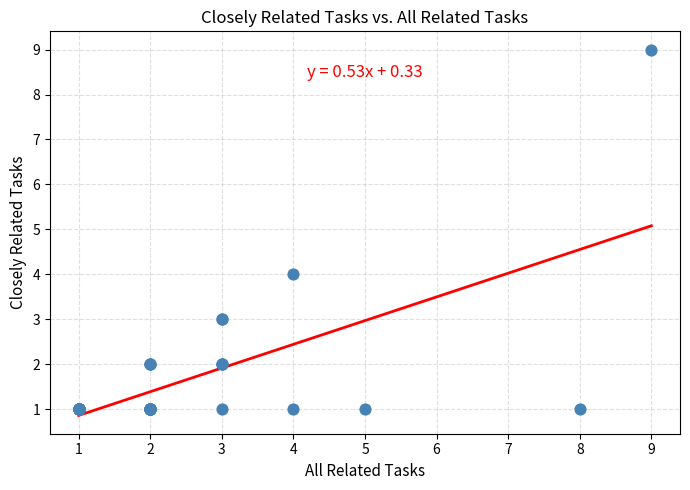

What Y value in the scatter plot is closest to 5?

4